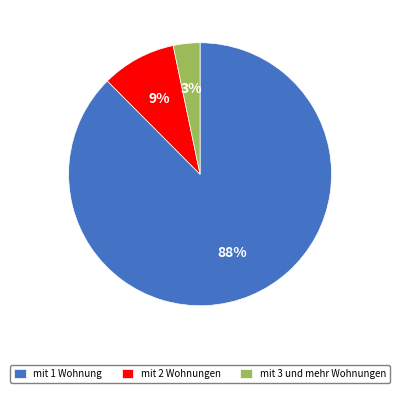

Count the number of slices in the pie.

3